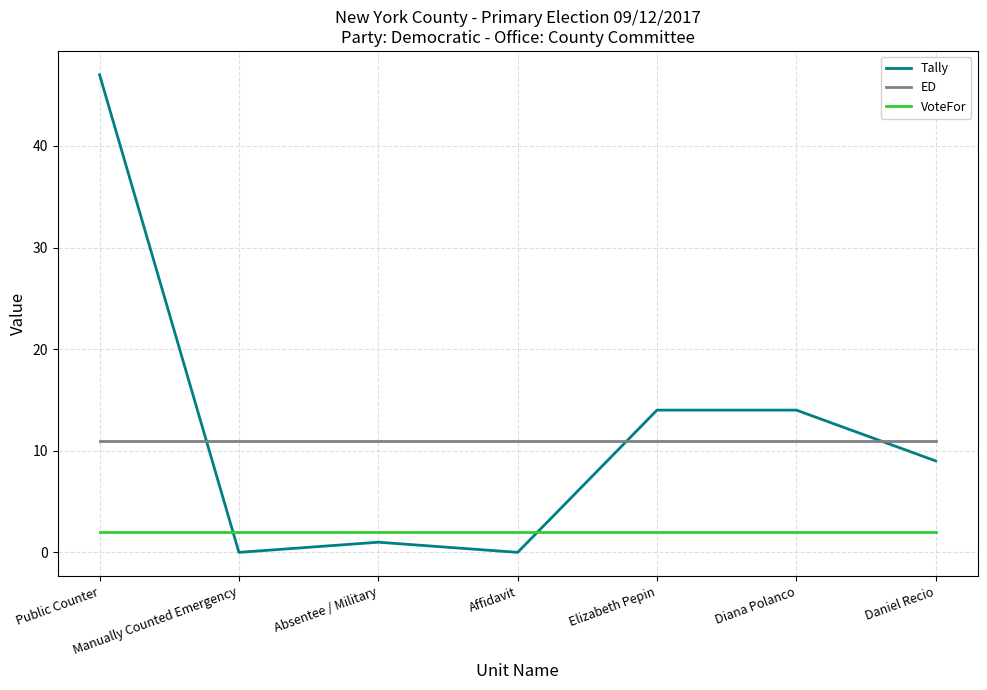

List the series in order of their peak value, lowest first.

VoteFor, ED, Tally